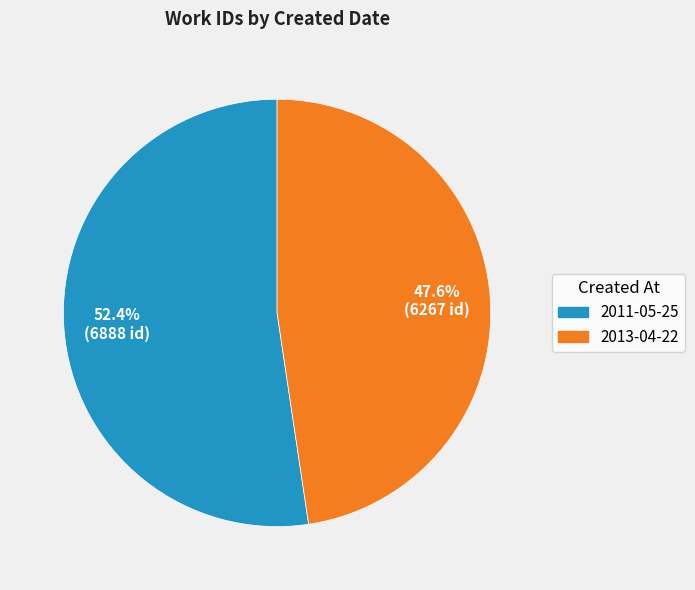

Is there a majority slice in this chart?

Yes